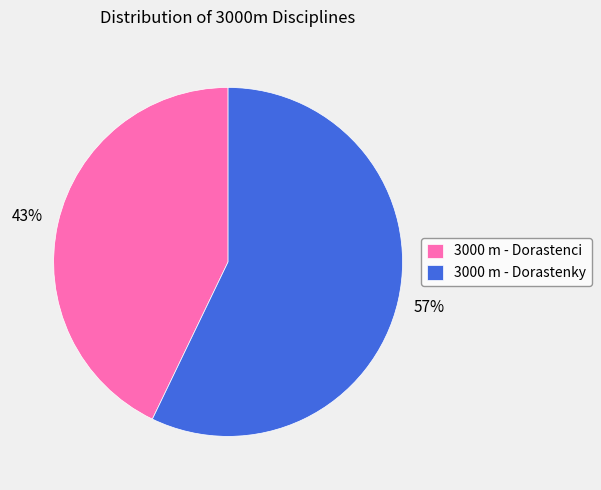

How many slices are in this pie chart?

2